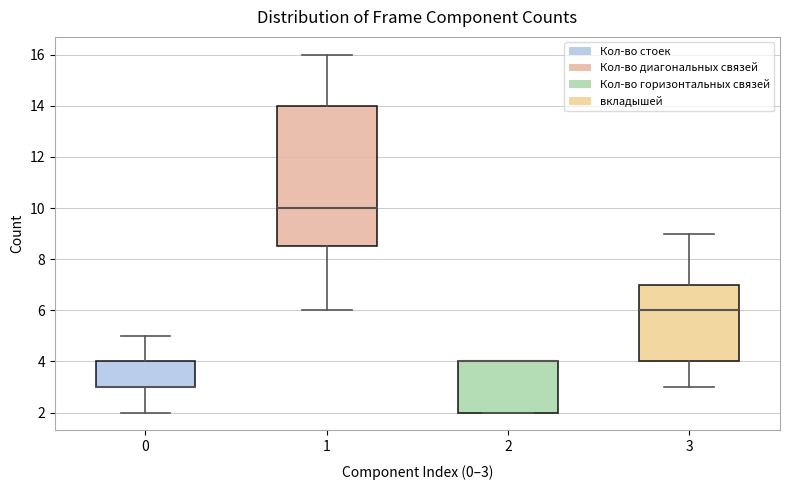

Reading left to right, transcribe this box plot: for each box, give where its median line is, the range the box spans, and where its two whiskers end, as read against the y-axis. The values are not printed on the chart, so give them approximately, as read against the axis.

0: median 3.0 (drawn on the box's lower edge), box 3.0 to 4.0, whiskers 2.0 to 5.0
1: median 10.0, box 8.6 to 14.0, whiskers 6.0 to 16.0
2: median 4.0 (drawn on the box's upper edge), box 2.0 to 4.0, whiskers 2.0 to 4.0
3: median 6.0, box 4.0 to 7.0, whiskers 3.0 to 9.0